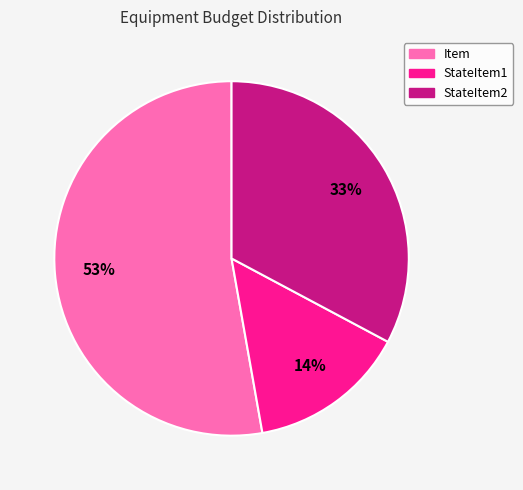

Which category has the biggest portion of the pie?

Item